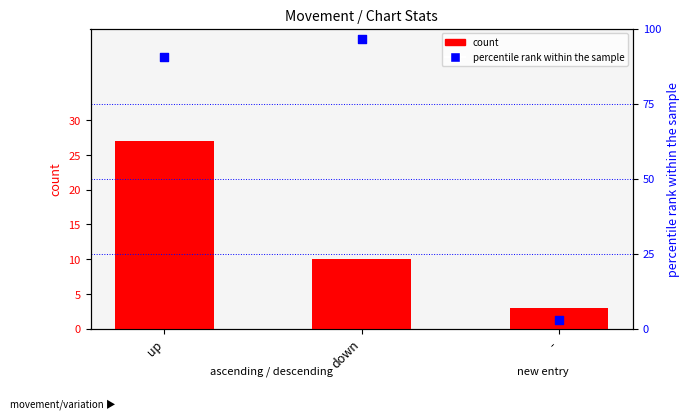

Is the value of percentile rank within the sample at up greater than the value of count at up?

Yes